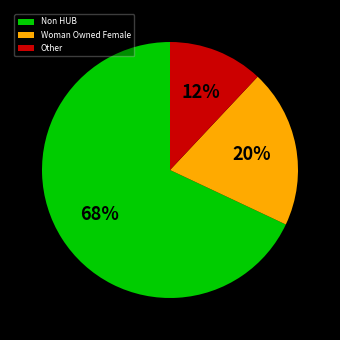

Which slice is the smallest?

Other